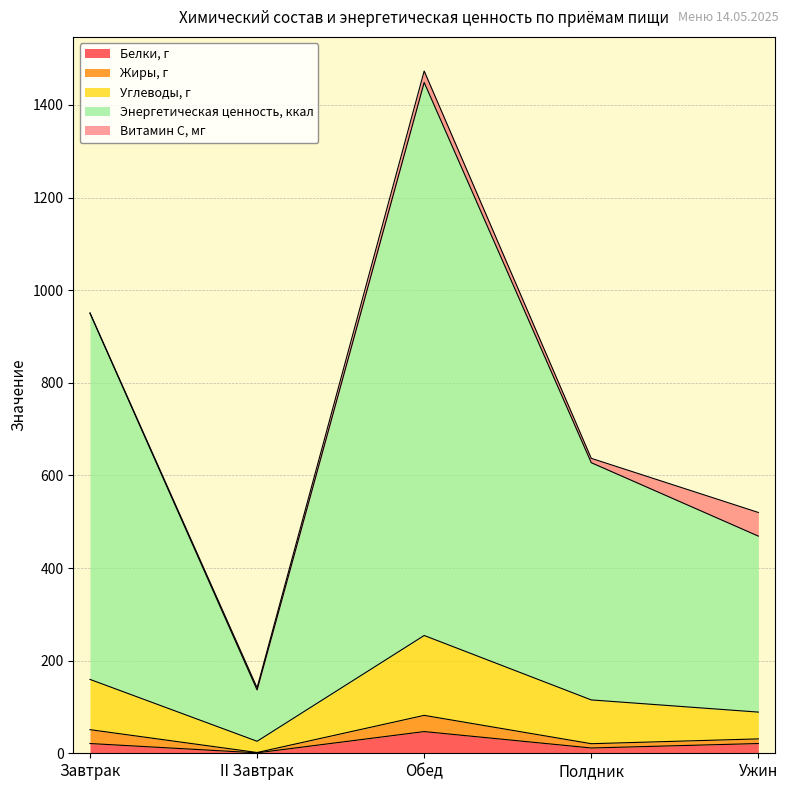

What are all the series names shown in the legend?

Белки, г, Жиры, г, Углеводы, г, Энергетическая ценность, ккал, Витамин С, мг